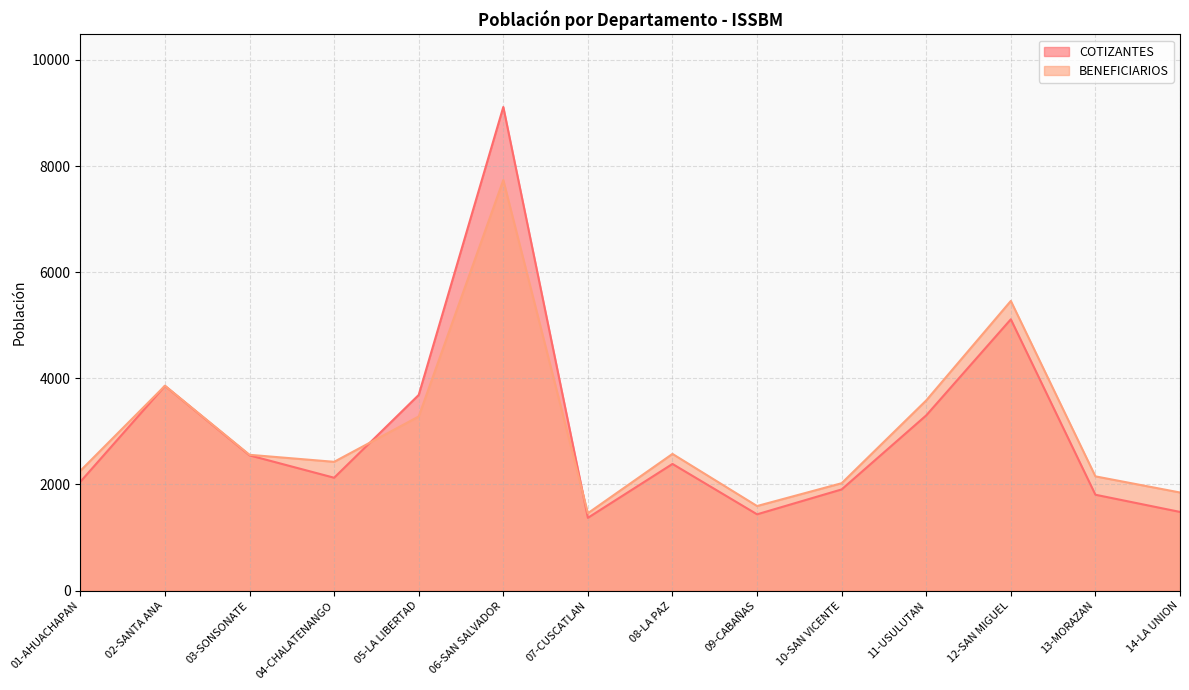

Reading left to right, list all the values displayed in this chart.

COTIZANTES: 01-AHUACHAPAN=2051	02-SANTA ANA=3858	03-SONSONATE=2549	04-CHALATENANGO=2127	05-LA LIBERTAD=3687	06-SAN SALVADOR=9112	07-CUSCATLAN=1372	08-LA PAZ=2387	09-CABAÑAS=1438	10-SAN VICENTE=1907	11-USULUTAN=3302	12-SAN MIGUEL=5112	13-MORAZAN=1807	14-LA UNION=1483
BENEFICIARIOS: 01-AHUACHAPAN=2258	02-SANTA ANA=3860	03-SONSONATE=2559	04-CHALATENANGO=2427	05-LA LIBERTAD=3281	06-SAN SALVADOR=7735	07-CUSCATLAN=1459	08-LA PAZ=2576	09-CABAÑAS=1594	10-SAN VICENTE=2024	11-USULUTAN=3584	12-SAN MIGUEL=5458	13-MORAZAN=2153	14-LA UNION=1849